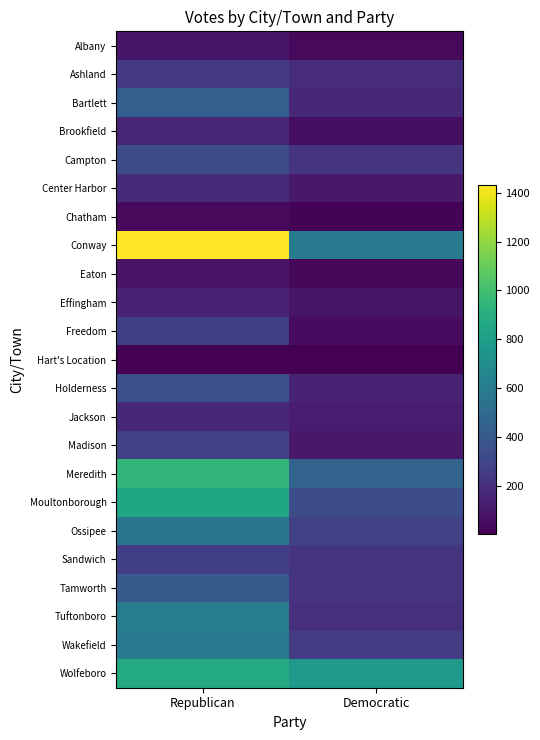

Reading left to right, list all the values displayed in this chart.

Albany: Republican=84	Democratic=38
Ashland: Republican=243	Democratic=183
Bartlett: Republican=427	Democratic=166
Brookfield: Republican=150	Democratic=57
Campton: Republican=335	Democratic=222
Center Harbor: Republican=172	Democratic=100
Chatham: Republican=37	Democratic=17
Conway: Republican=1432	Democratic=594
Eaton: Republican=77	Democratic=34
Effingham: Republican=147	Democratic=82
Freedom: Republican=265	Democratic=52
Hart's Location: Republican=6	Democratic=2
Holderness: Republican=350	Democratic=137
Jackson: Republican=169	Democratic=110
Madison: Republican=279	Democratic=101
Meredith: Republican=951	Democratic=455
Moultonborough: Republican=848	Democratic=340
Ossipee: Republican=566	Democratic=284
Sandwich: Republican=266	Democratic=224
Tamworth: Republican=412	Democratic=217
Tuftonboro: Republican=600	Democratic=199
Wakefield: Republican=587	Democratic=264
Wolfeboro: Republican=876	Democratic=774